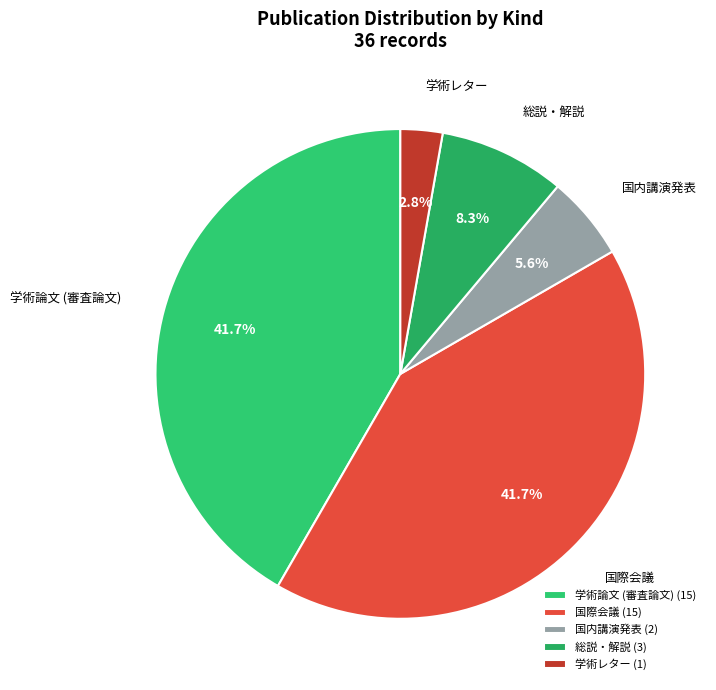

Is it true that 国際会議 is 31% of the pie?

False